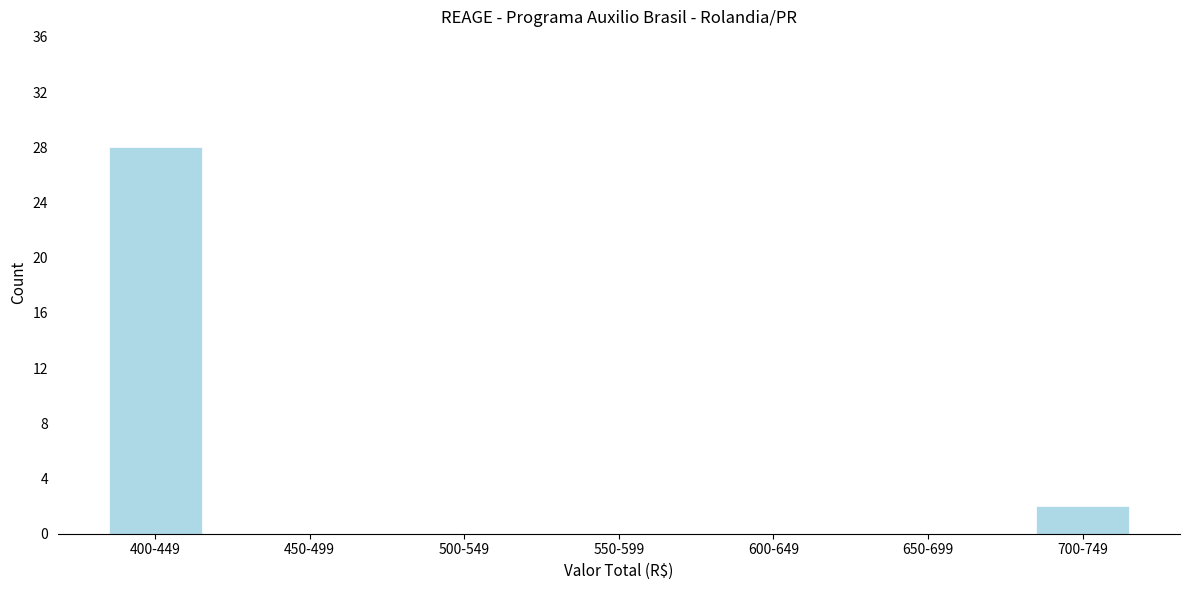

Reading left to right, extract all data points from this chart.

400-449=28	450-499=0	500-549=0	550-599=0	600-649=0	650-699=0	700-749=2